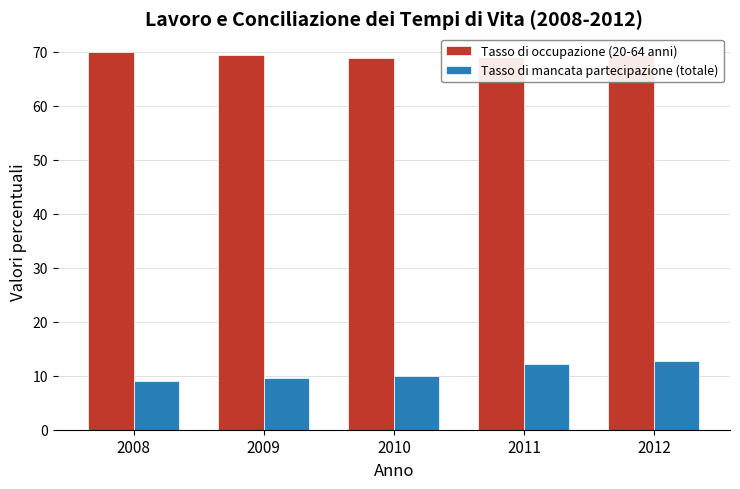

Which series has the widest spread of values?

Tasso di mancata partecipazione (totale)